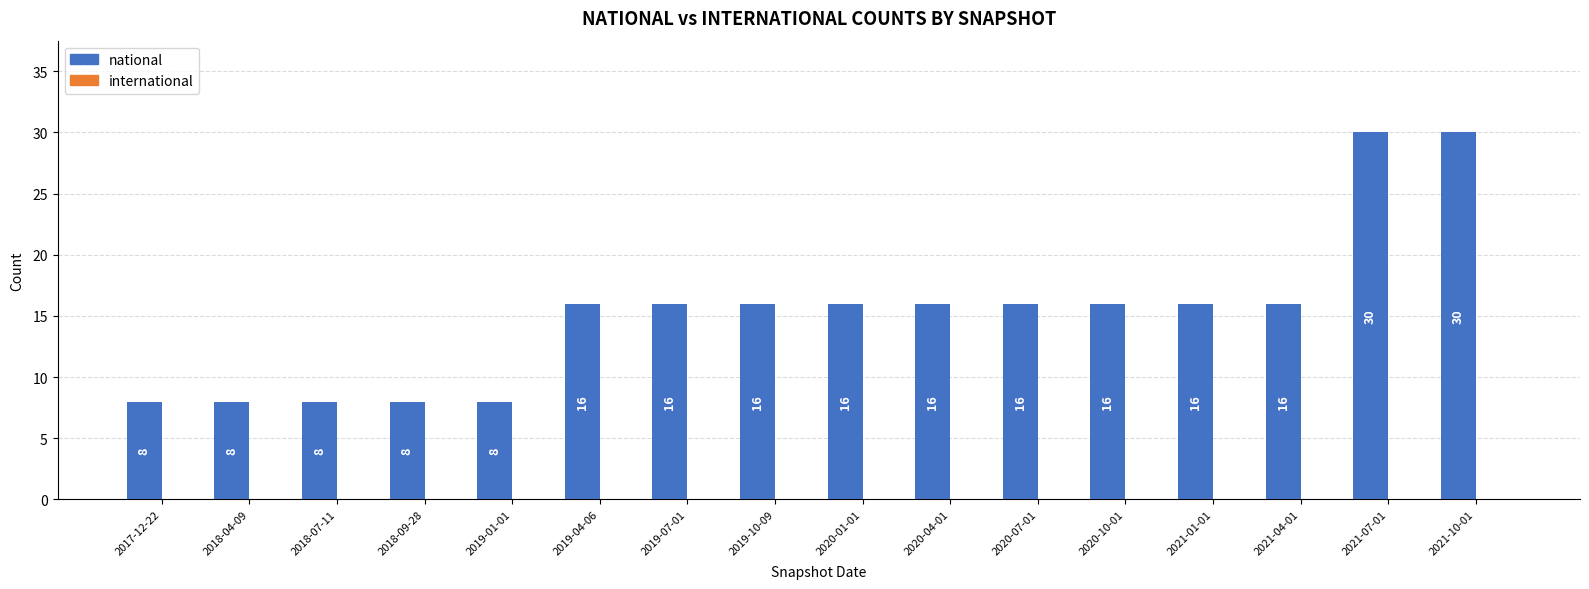

Reading left to right, transcribe all the data shown in this chart.

2017-12-22=8	2018-04-09=8	2018-07-11=8	2018-09-28=8	2019-01-01=8	2019-04-06=16	2019-07-01=16	2019-10-09=16	2020-01-01=16	2020-04-01=16	2020-07-01=16	2020-10-01=16	2021-01-01=16	2021-04-01=16	2021-07-01=30	2021-10-01=30